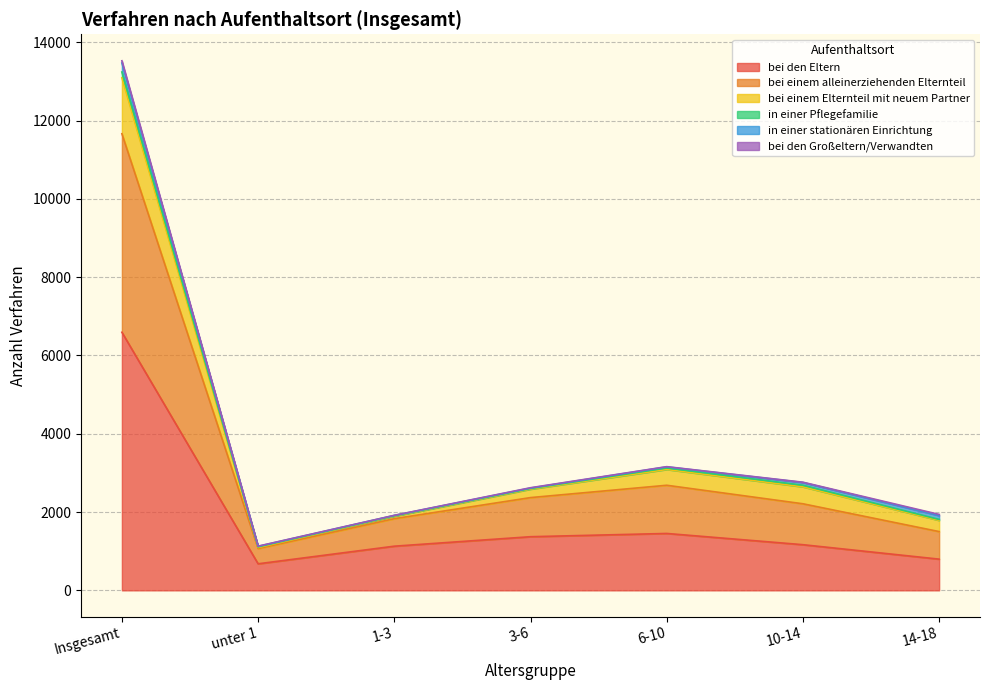

What is the label of the 4th point from the right?

3-6